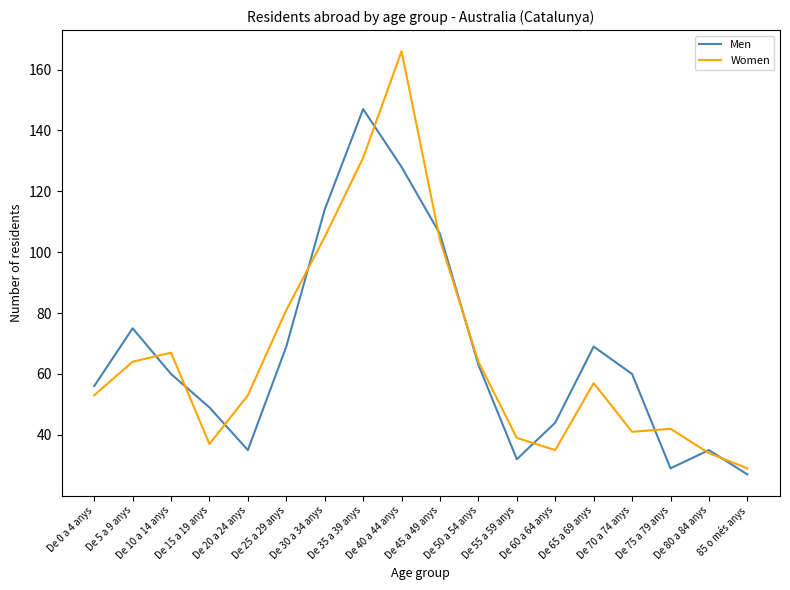

Reading left to right, extract all data points from this chart.

Men: De 0 a 4 anys=56	De 5 a 9 anys=75	De 10 a 14 anys=60	De 15 a 19 anys=49	De 20 a 24 anys=35	De 25 a 29 anys=69	De 30 a 34 anys=114	De 35 a 39 anys=147	De 40 a 44 anys=128	De 45 a 49 anys=106	De 50 a 54 anys=63	De 55 a 59 anys=32	De 60 a 64 anys=44	De 65 a 69 anys=69	De 70 a 74 anys=60	De 75 a 79 anys=29	De 80 a 84 anys=35	85 o més anys=27
Women: De 0 a 4 anys=53	De 5 a 9 anys=64	De 10 a 14 anys=67	De 15 a 19 anys=37	De 20 a 24 anys=53	De 25 a 29 anys=81	De 30 a 34 anys=105	De 35 a 39 anys=131	De 40 a 44 anys=166	De 45 a 49 anys=104	De 50 a 54 anys=64	De 55 a 59 anys=39	De 60 a 64 anys=35	De 65 a 69 anys=57	De 70 a 74 anys=41	De 75 a 79 anys=42	De 80 a 84 anys=34	85 o més anys=29